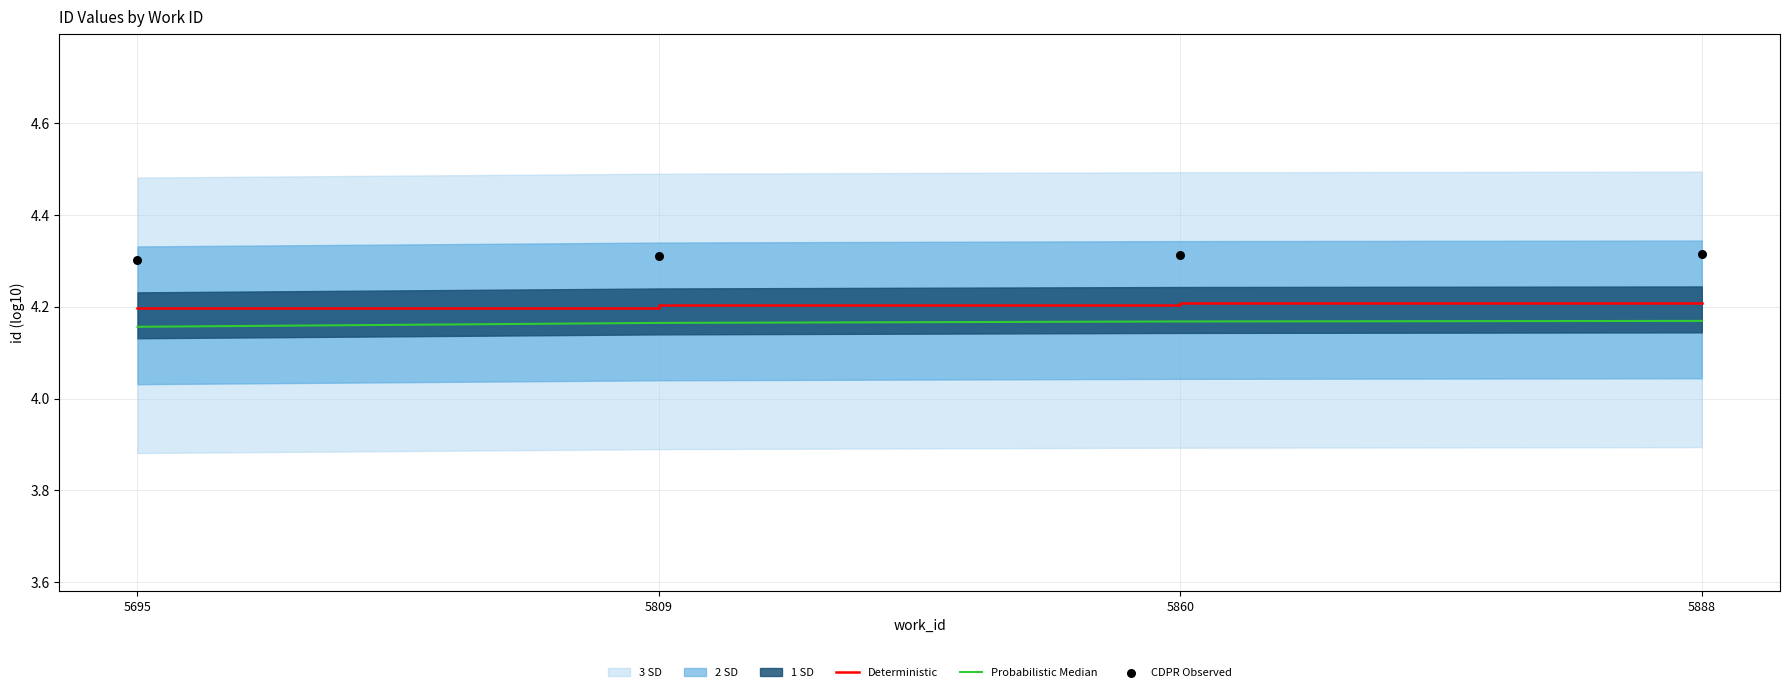

Which series has the largest total across all categories?

CDPR Observed